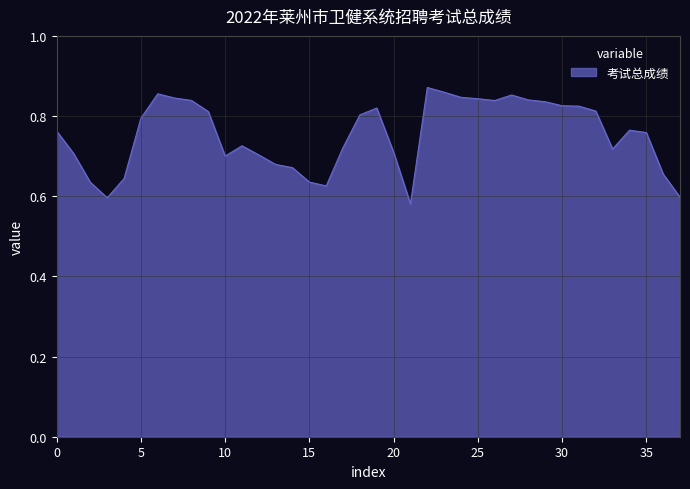

How many lines are shown in the chart?

1